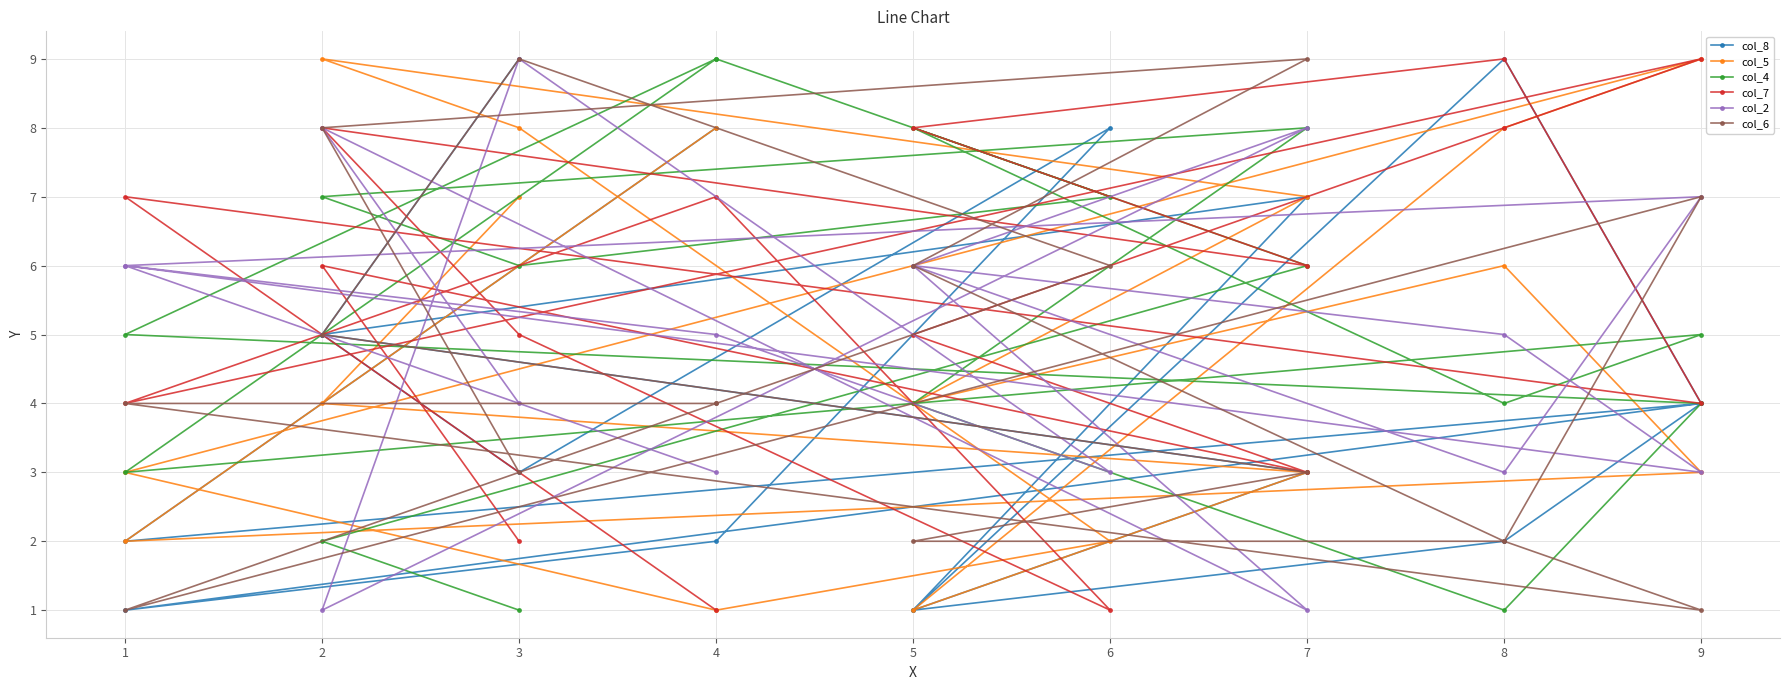

How many intersections are there between col_4 and col_2?

8